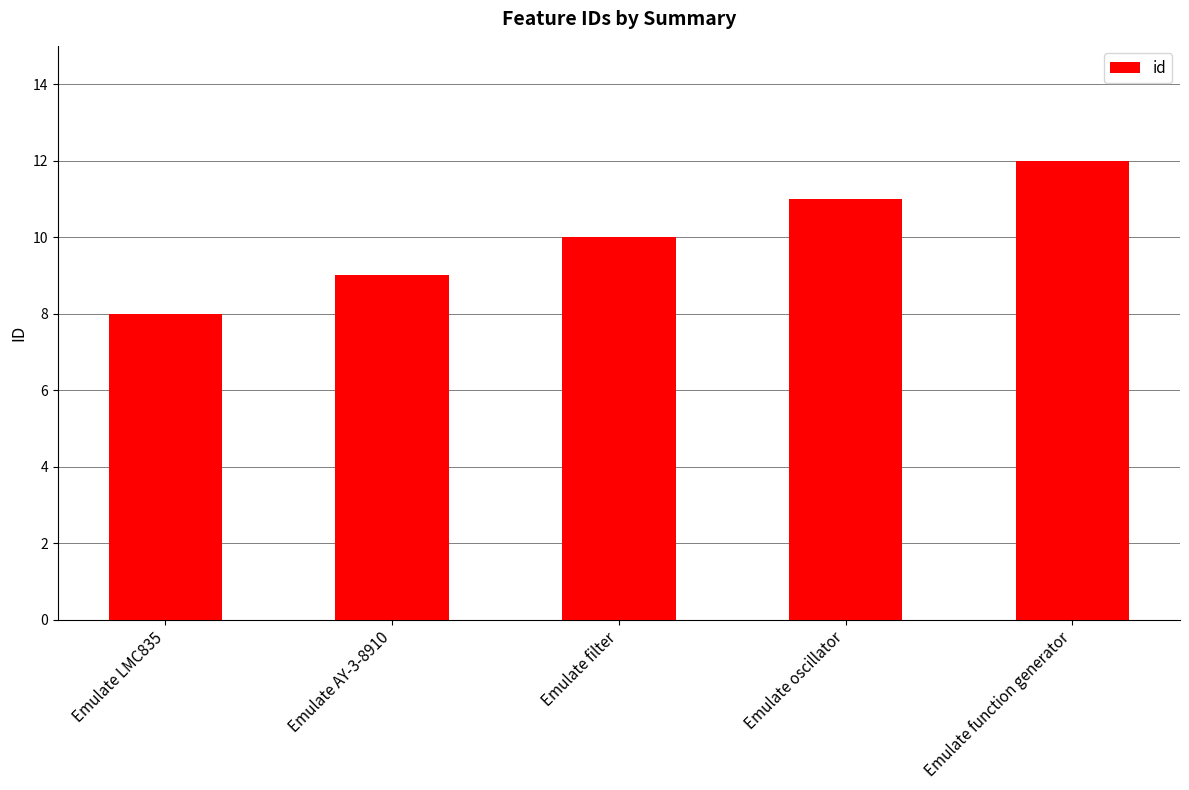

The value at Emulate function generator is 17. True or false?

False